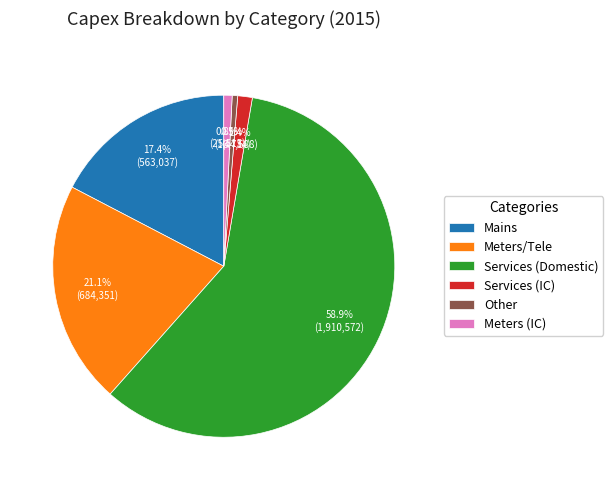

How many segments does this pie chart have?

6